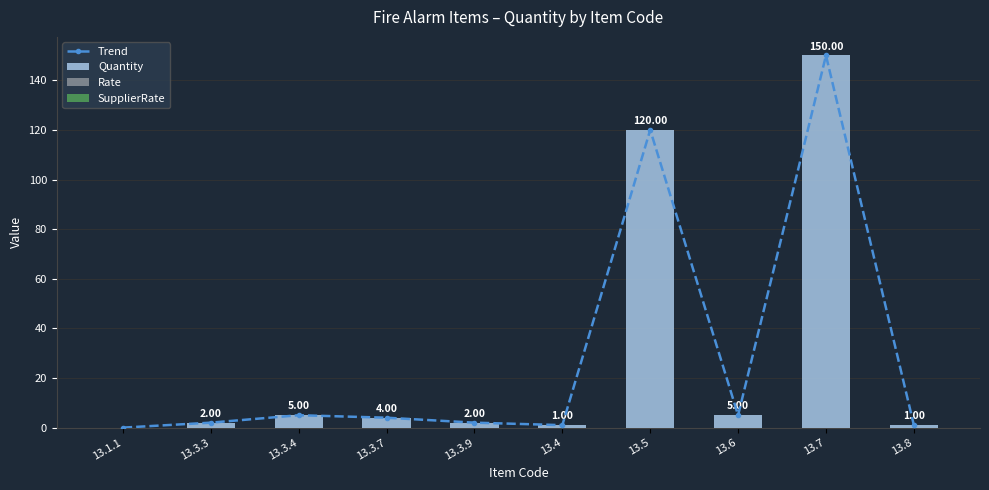

What is the total value across all series at 13.4?

2